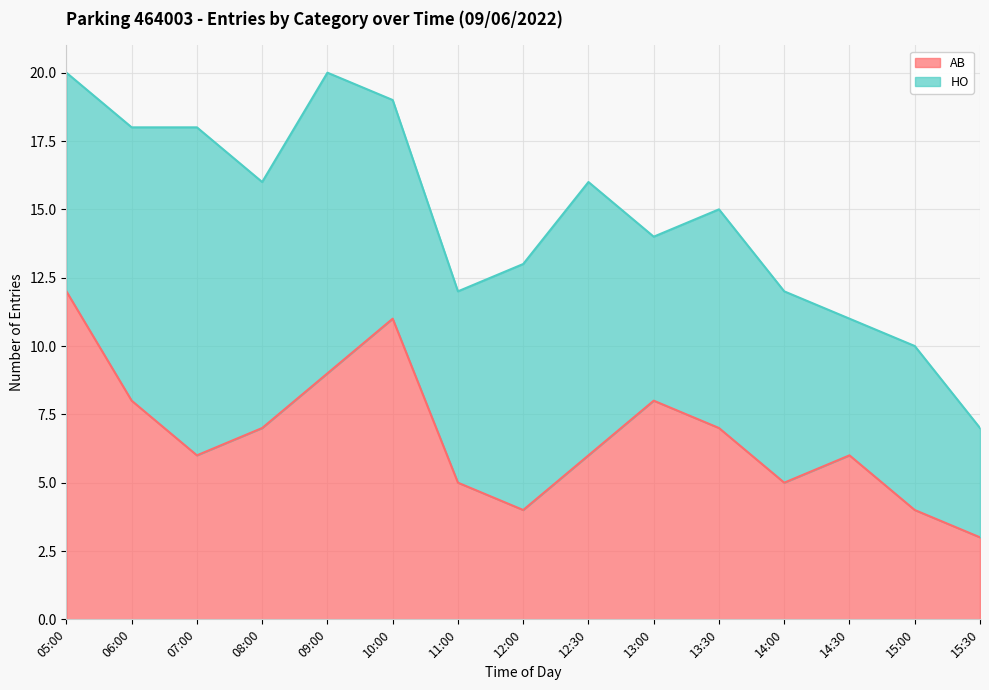

Where does the data first go above 6?

05:00